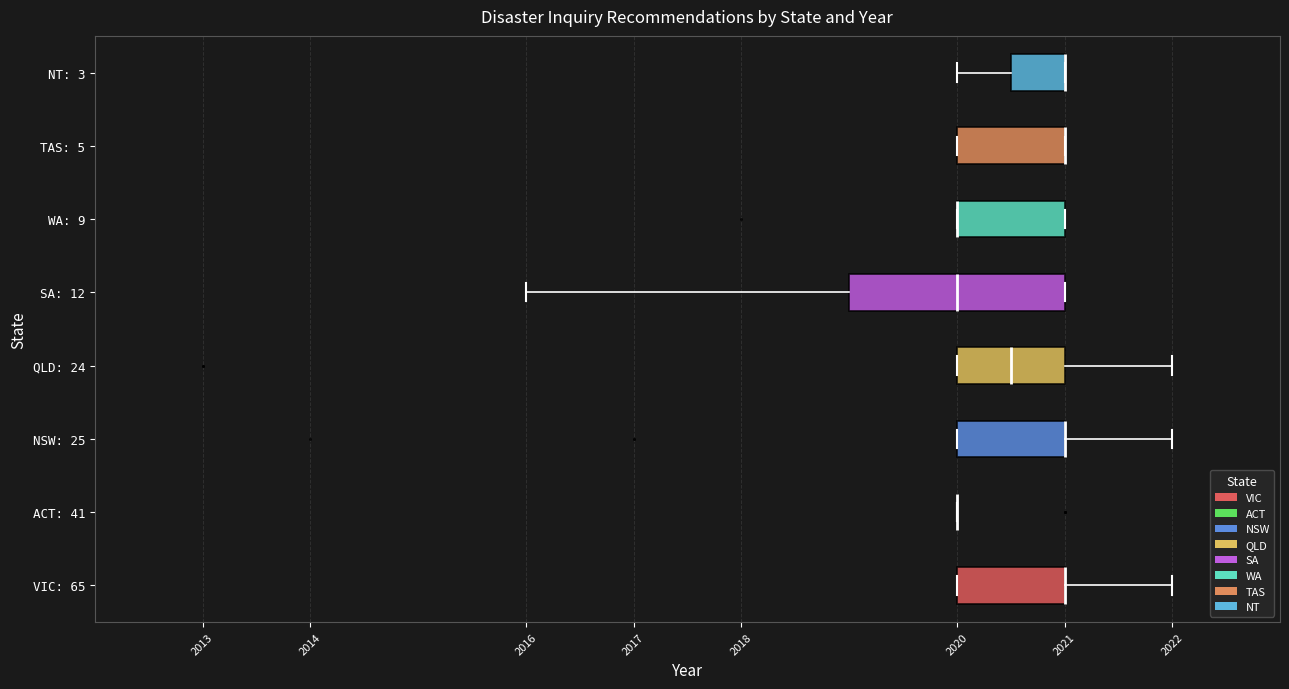

Which box is the widest, from its left edge to its right edge?

SA: 12